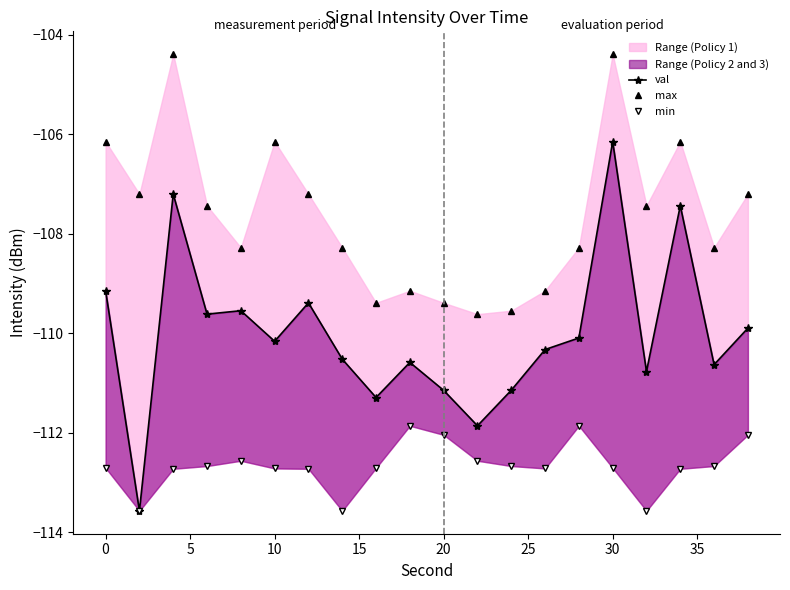

Rank the series by their maximum value, from highest to lowest.

max, val, min